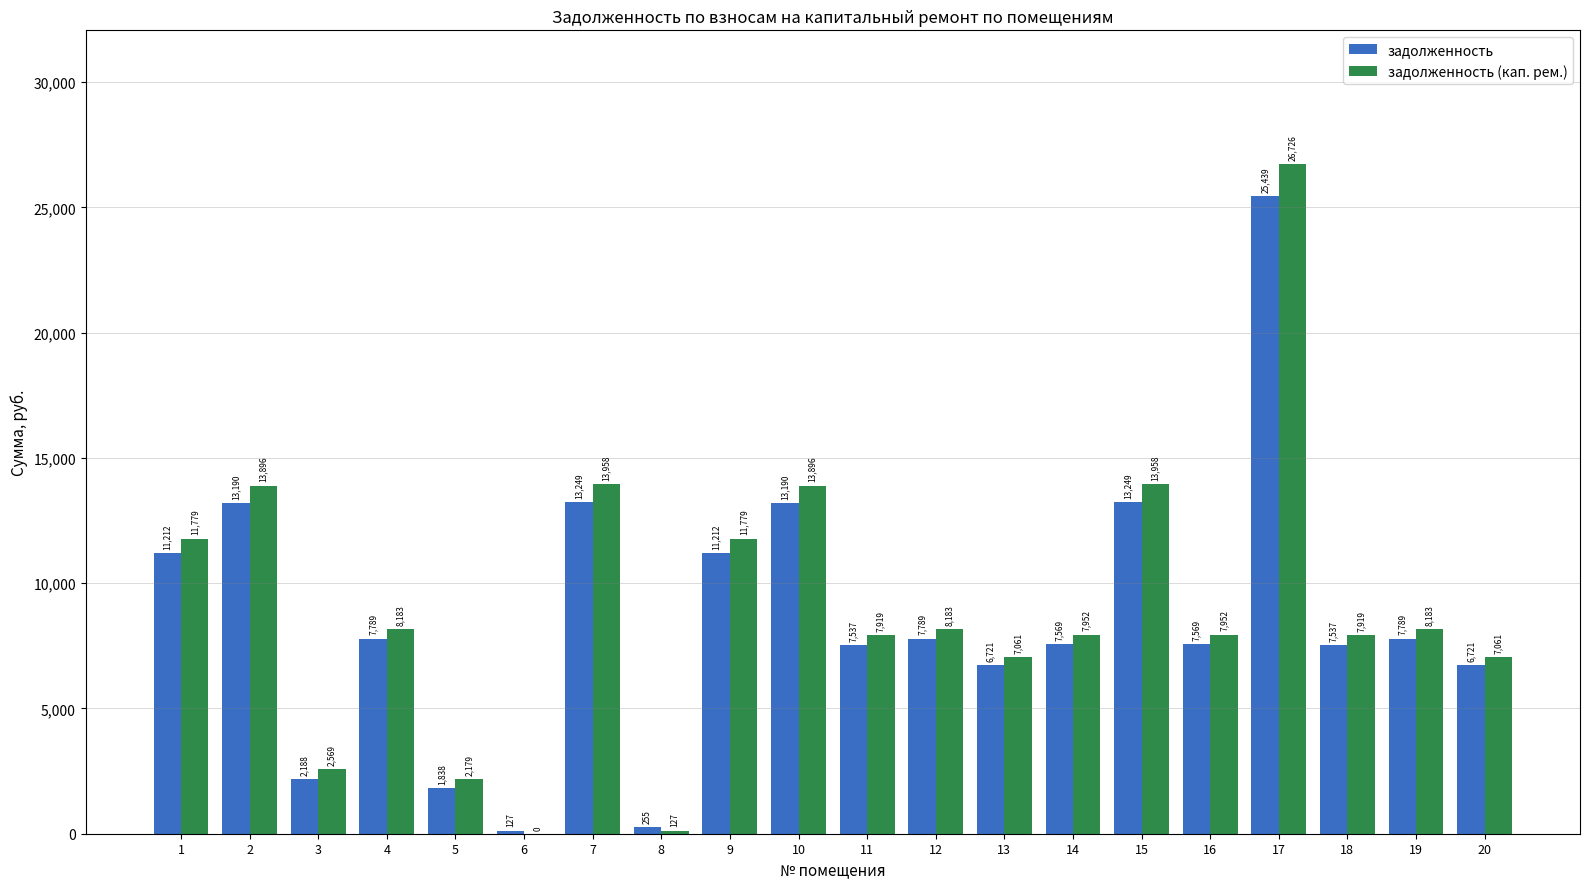

At which category is the sum across all series the highest?

17